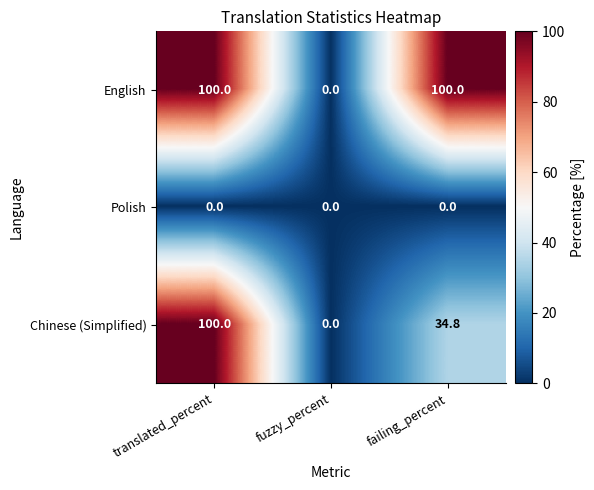

What is the difference between the highest and lowest values at failing_percent?

100.0